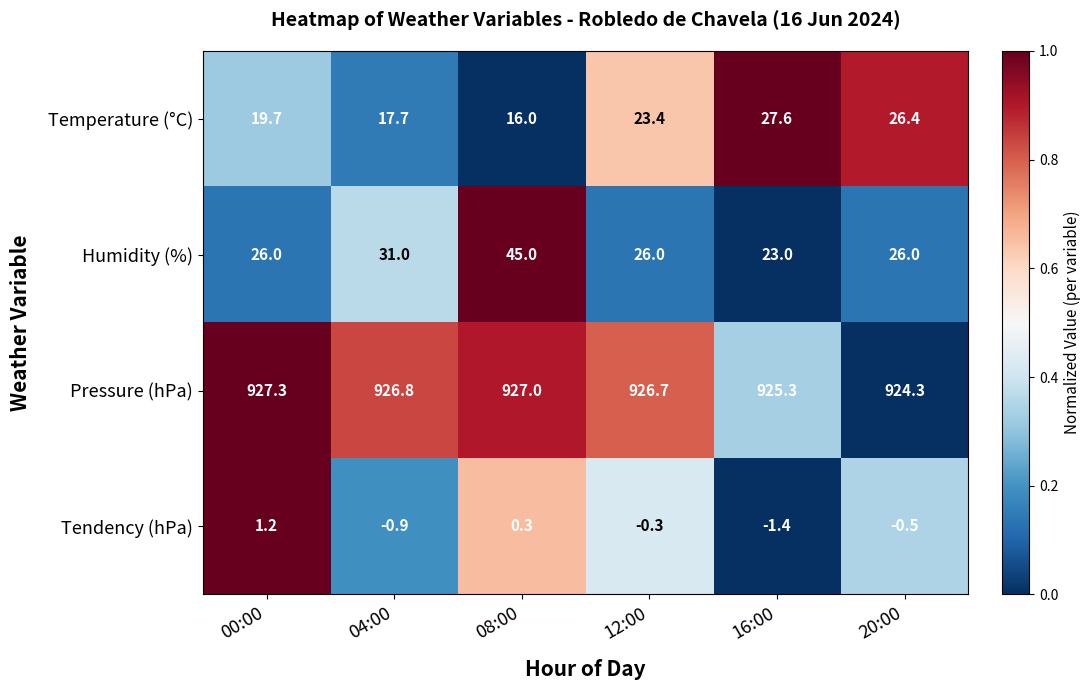

Which series has the largest range (max minus min)?

Humidity (%)